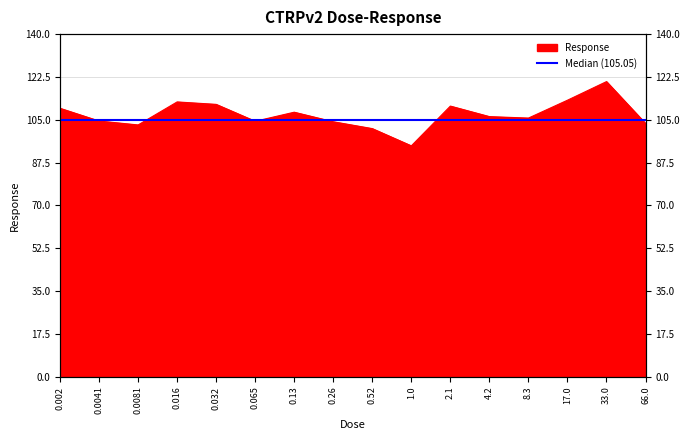

Reading left to right, what are all the values shown in this chart?

109.7	104.5	102.9	112.3	111.3	104.4	108.1	104.2	101.4	94.4	110.6	106.3	105.7	113.0	120.6	103.5